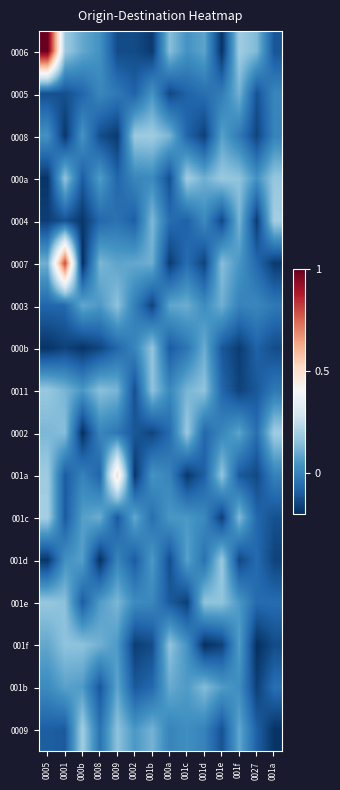

Rank the series by their maximum value, from lowest to highest.

0005, 001b, 0003, 001f, 000b, 001e, 0011, 001d, 0008, 000a, 0002, 0009, 001c, 0004, 001a, 0007, 0006